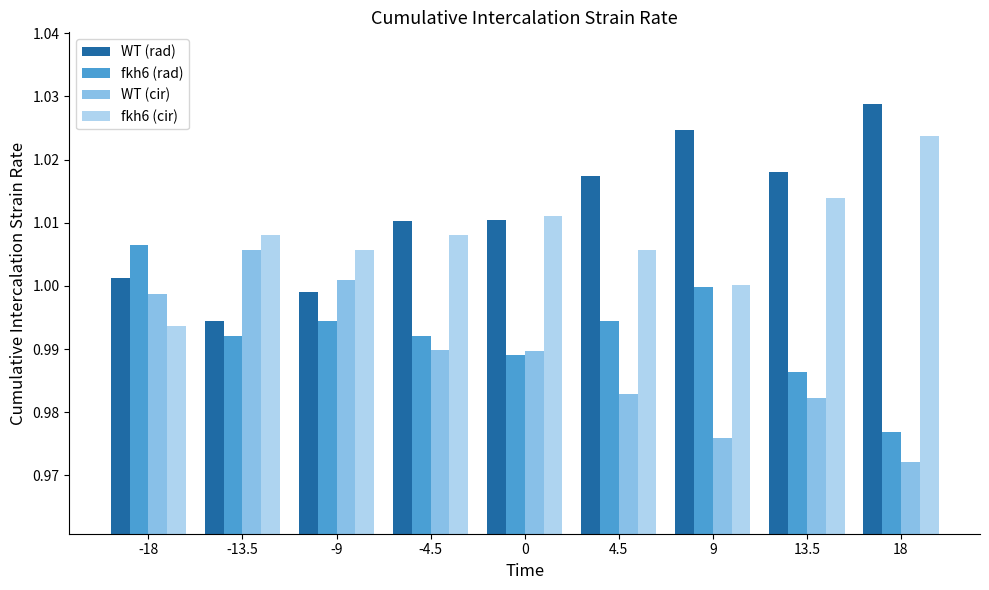

What position from the right is 4.5?

4